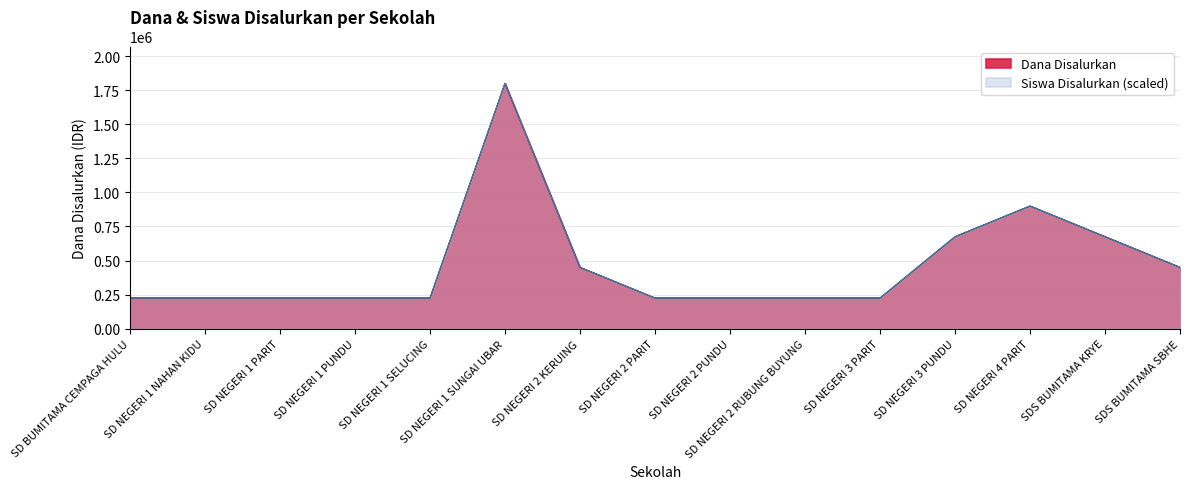

How many lines are shown in the chart?

2